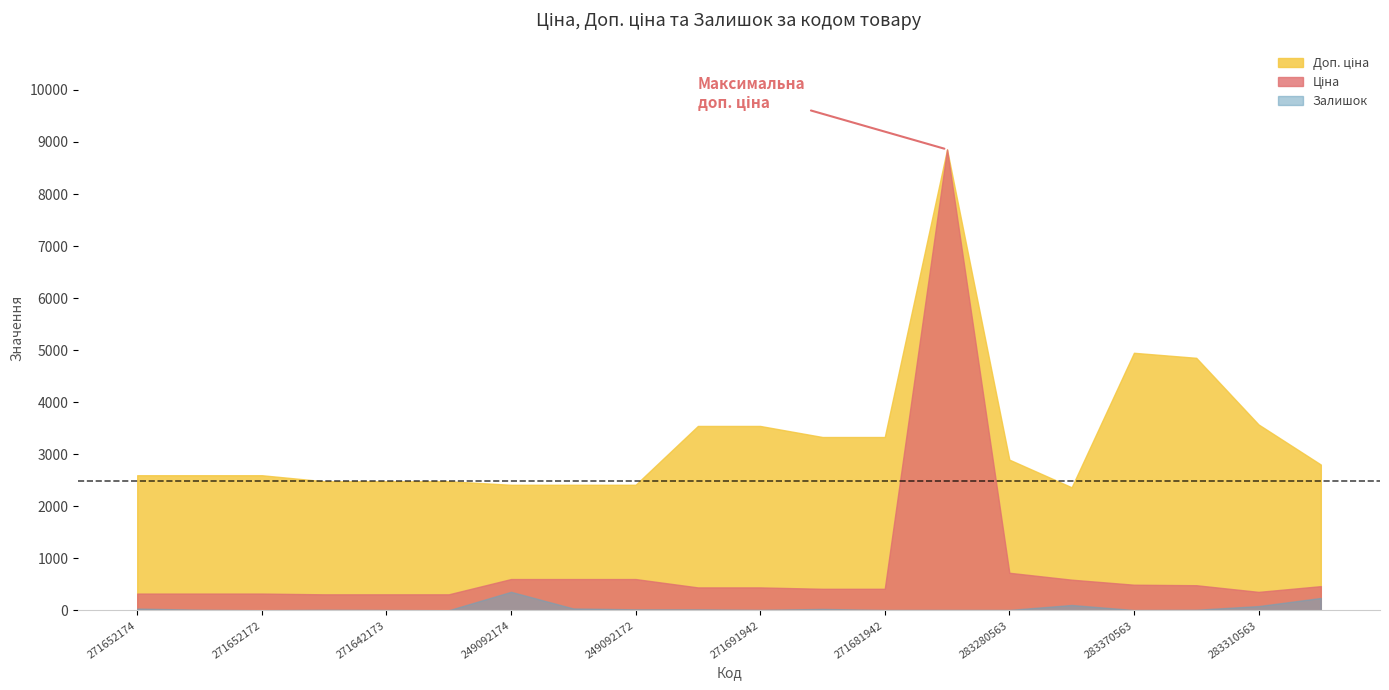

True or false: Ціна has more than 2 interior local peaks.

False